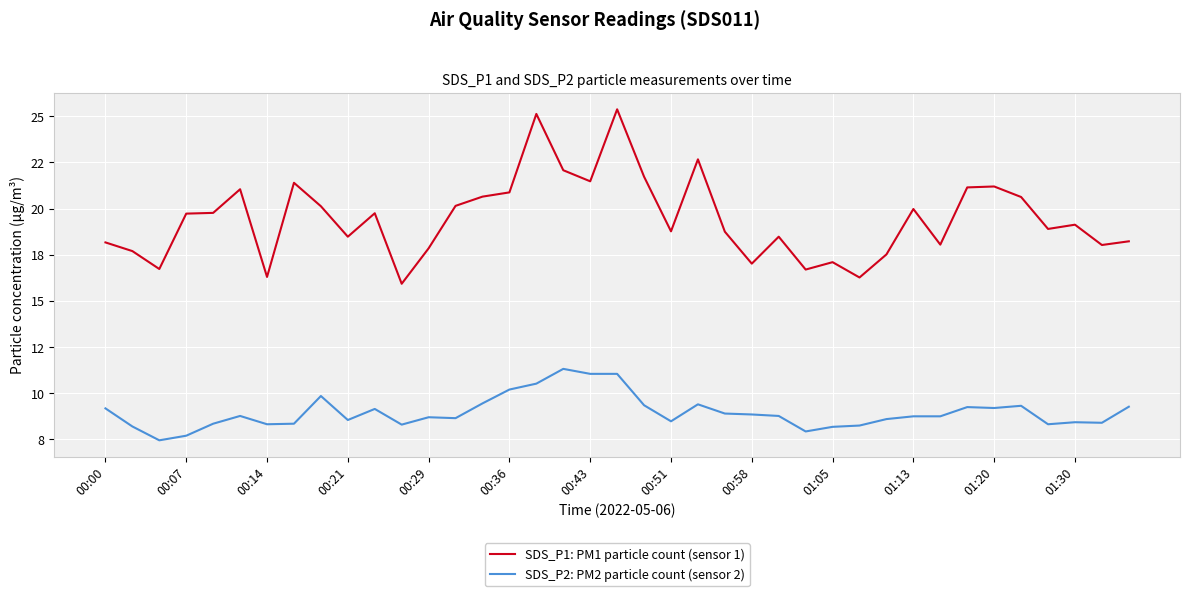

True or false: SDS_P1: PM1 particle count (sensor 1) and SDS_P2: PM2 particle count (sensor 2) cross at least once.

False